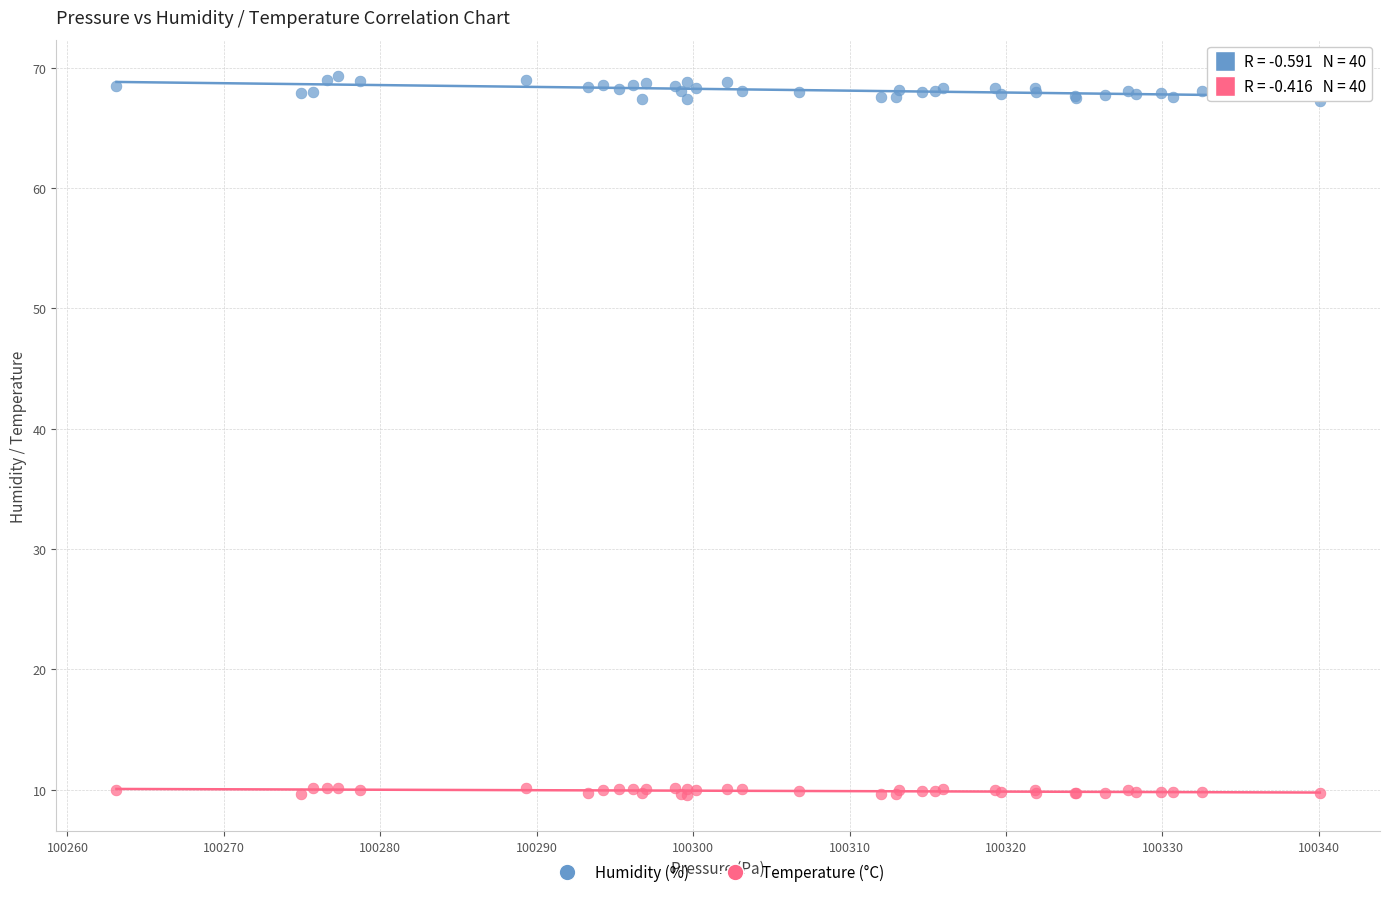

Which series contains the highest Y value?

Humidity (%)